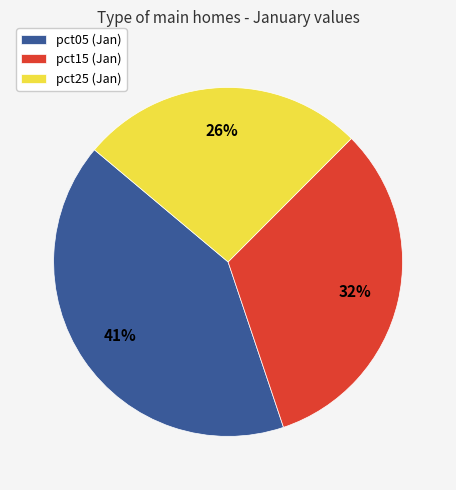

Which category has the smallest portion of the pie?

pct25 (Jan)